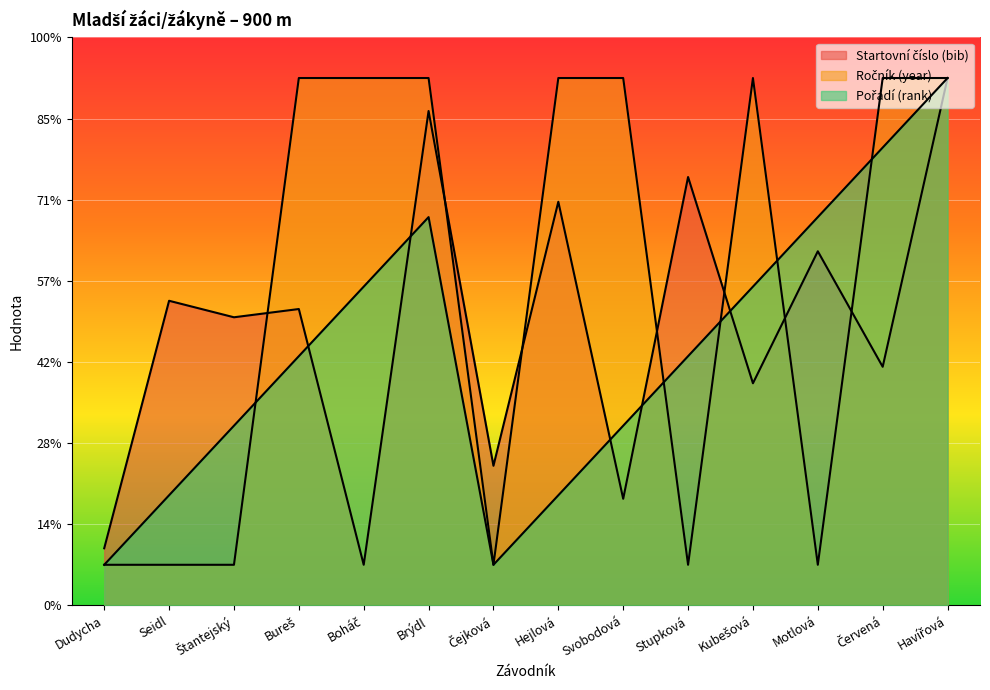

After their last crossing, which series has the higher values: Ročník (year) or Startovní číslo (bib)?

Startovní číslo (bib)